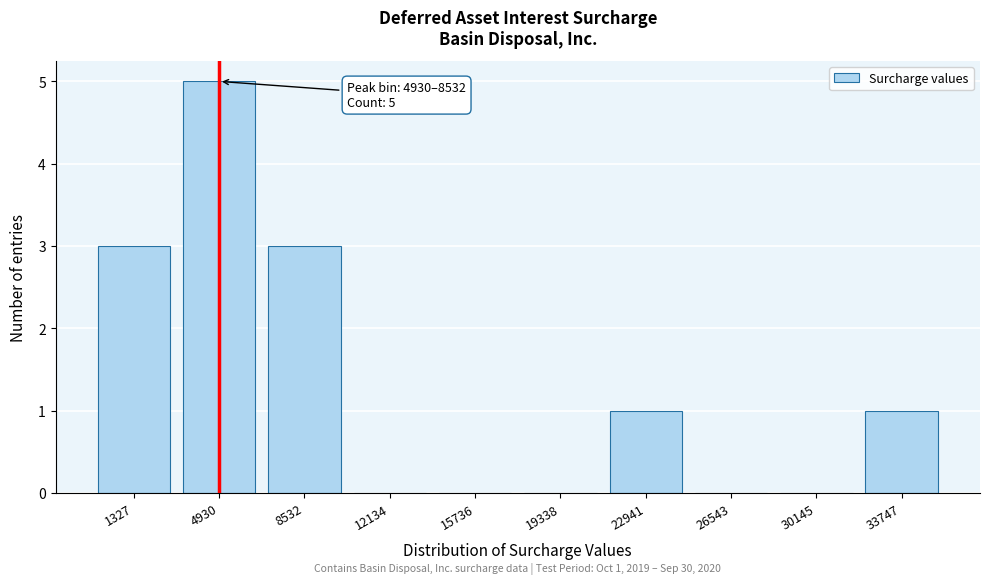

Reading left to right, transcribe all the data shown in this chart.

1327=3	4930=5	8532=3	12134=0	15736=0	19338=0	22941=1	26543=0	30145=0	33747=1